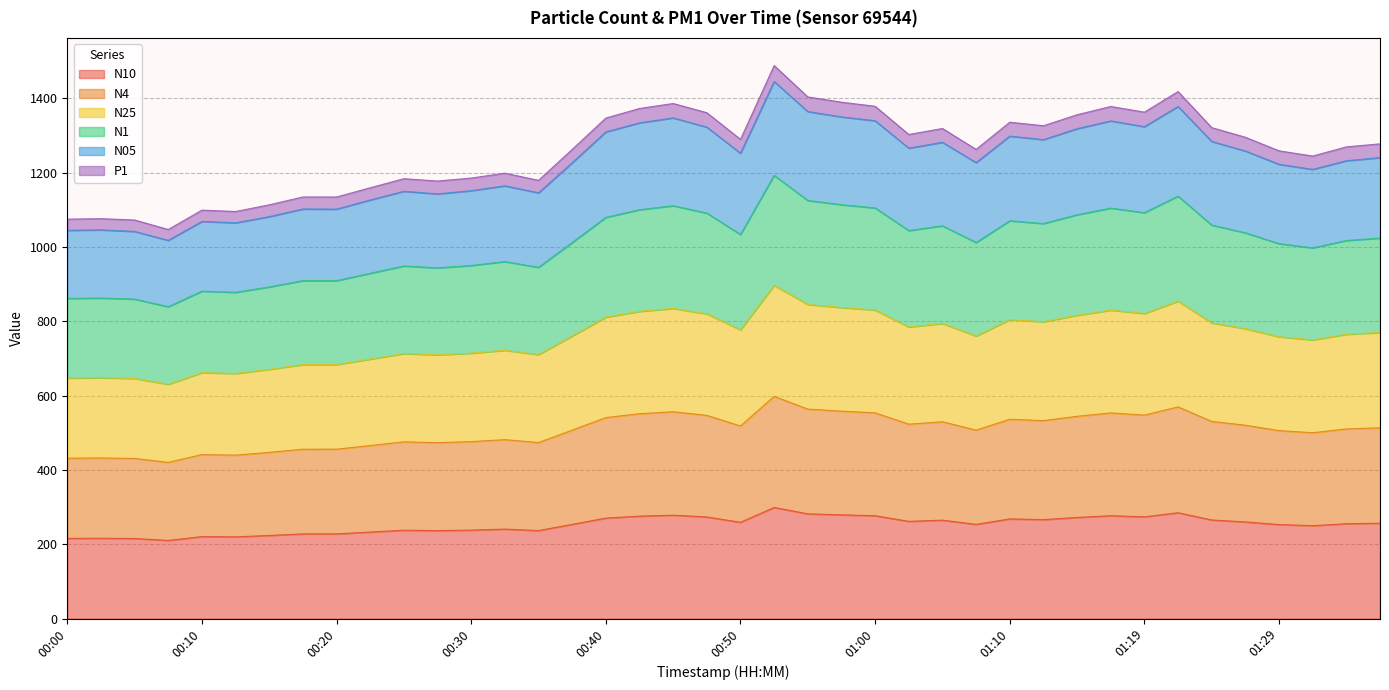

What position from the left is 01:02?

26